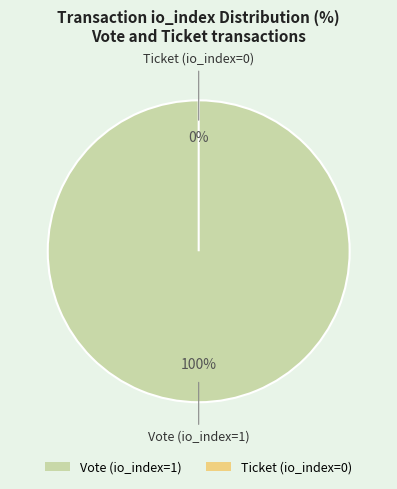

Is it true that Vote (io_index=1) is 100% of the pie?

True